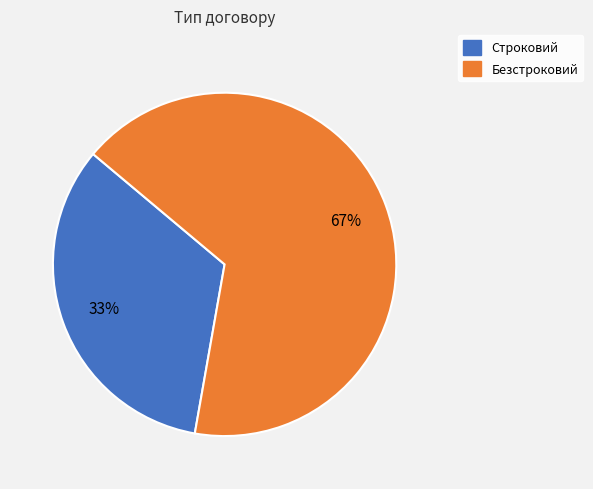

Count the number of slices in the pie.

2